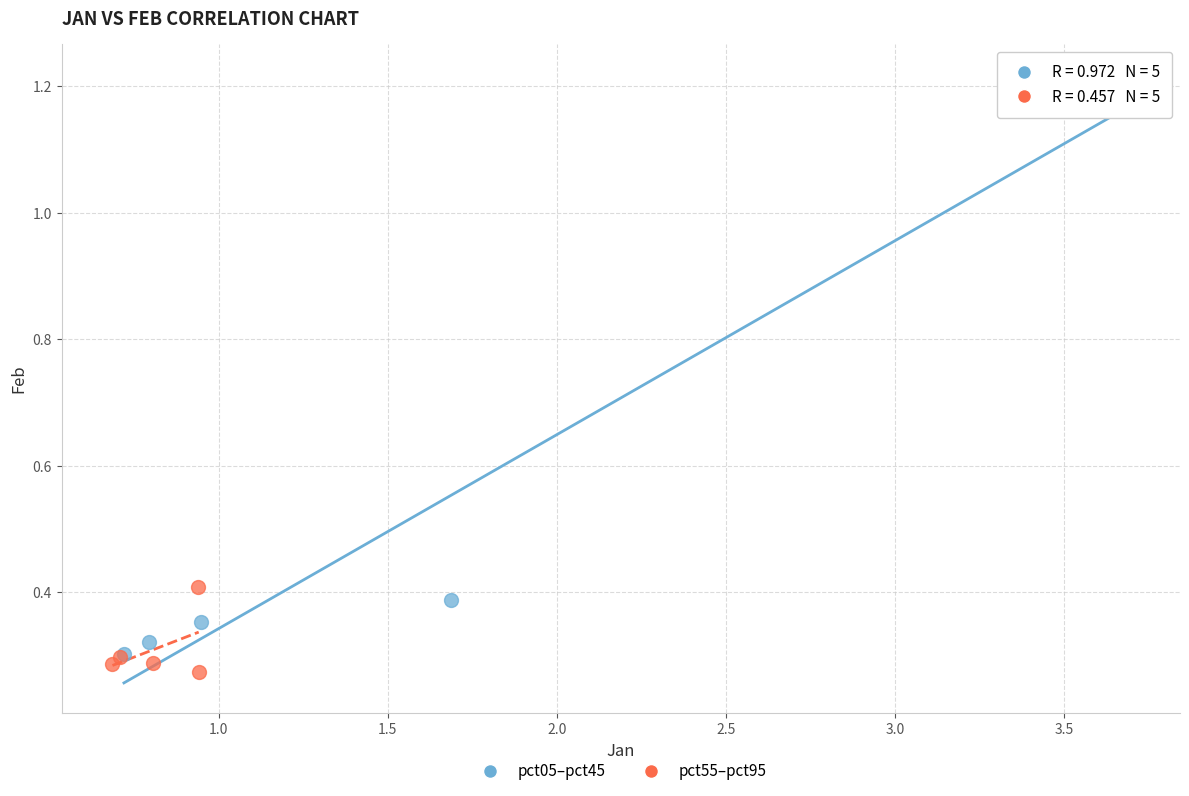

Which series has the largest Y range (max minus min)?

pct05–pct45